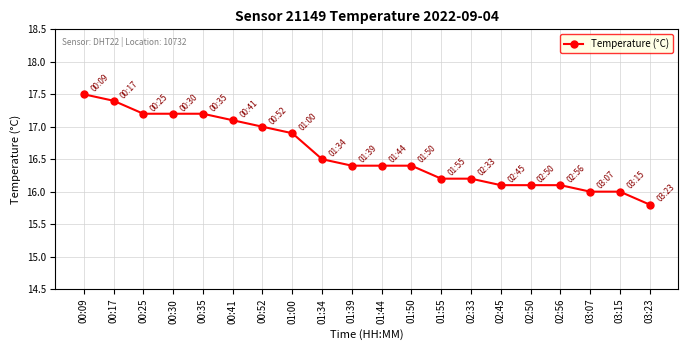

Is it true that the value at 01:39 is 16.4?

True